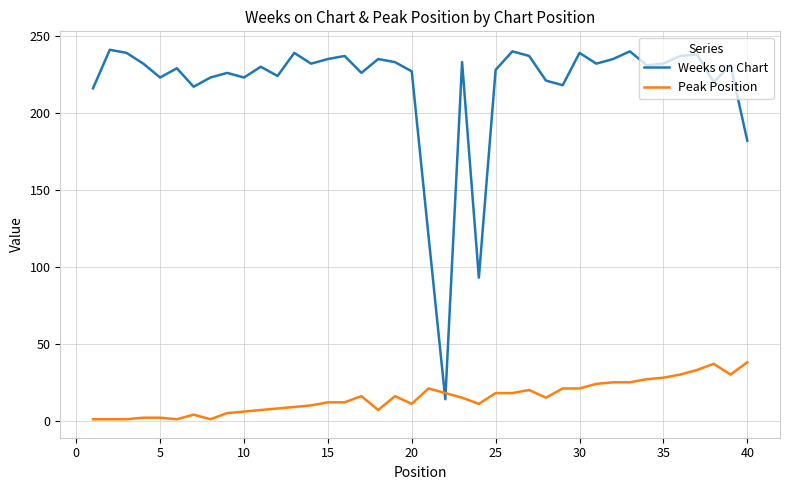

Which series has the widest spread of values?

Weeks on Chart